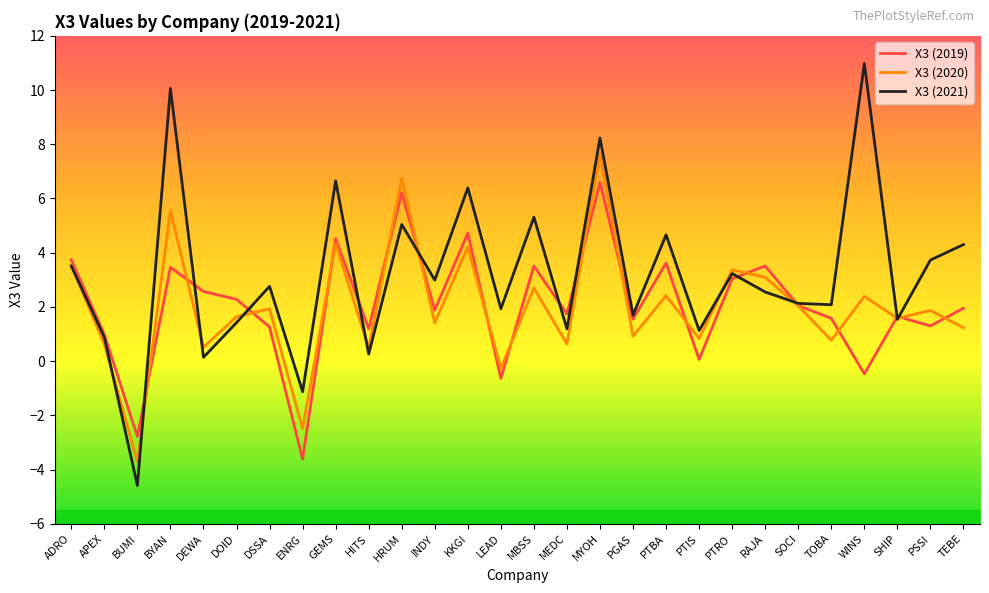

Which series changed the most between BUMI and DOID?

X3 (2021)